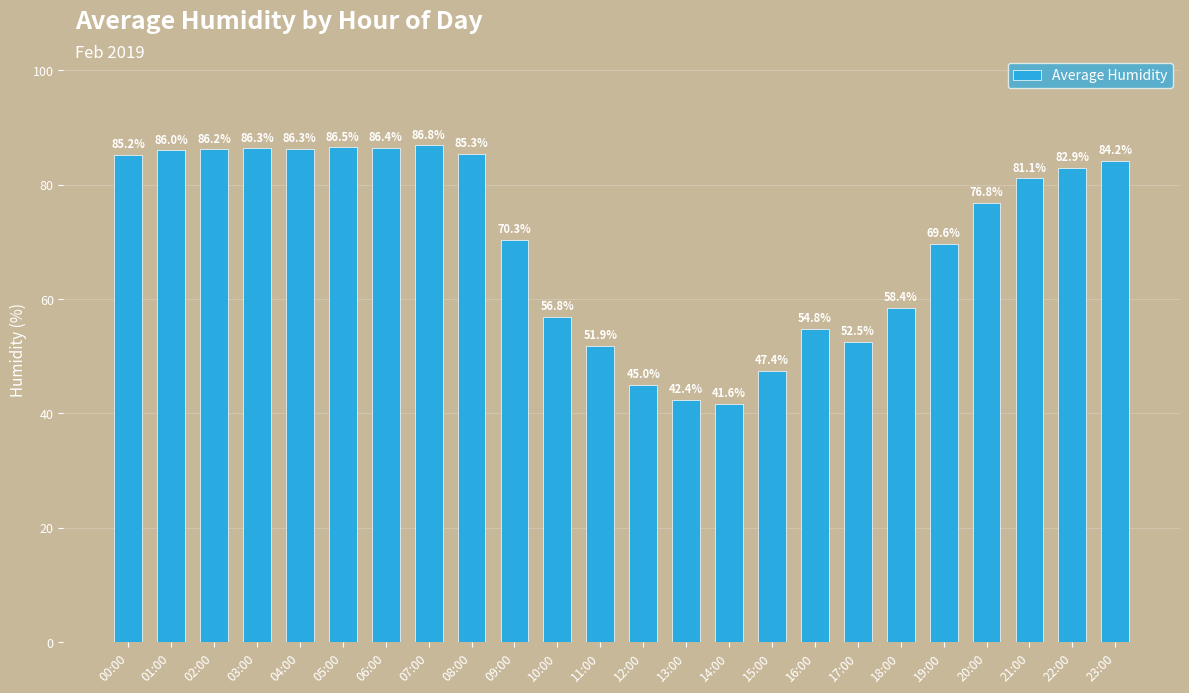

Between 13:00 and 23:00, which is larger?

23:00